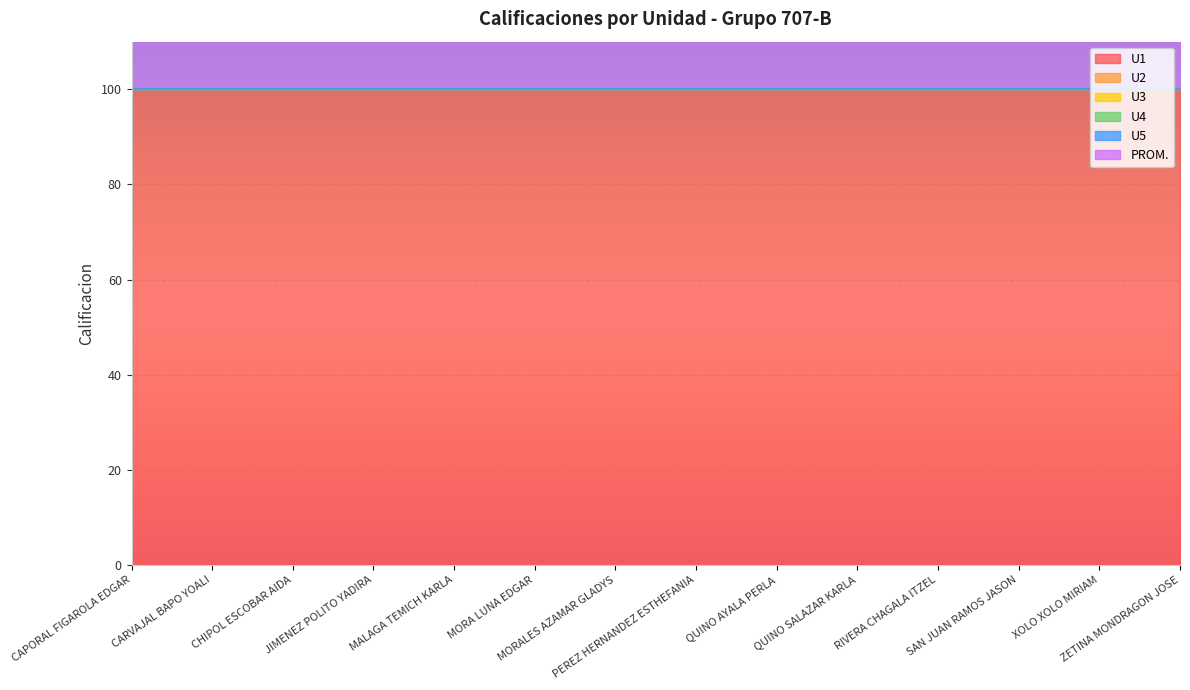

Reading left to right, transcribe all the data shown in this chart.

U1: CAPORAL FIGAROLA EDGAR=100.0	CARVAJAL BAPO YOALI=100.0	CHIPOL ESCOBAR AIDA=100.0	JIMENEZ POLITO YADIRA=100.0	MALAGA TEMICH KARLA=100.0	MORA LUNA EDGAR=100.0	MORALES AZAMAR GLADYS=100.0	PEREZ HERNANDEZ ESTHEFANIA=100.0	QUINO AYALA PERLA=100.0	QUINO SALAZAR KARLA=100.0	RIVERA CHAGALA ITZEL=100.0	SAN JUAN RAMOS JASON=100.0	XOLO XOLO MIRIAM=100.0	ZETINA MONDRAGON JOSE=100.0
U2: CAPORAL FIGAROLA EDGAR=0.0	CARVAJAL BAPO YOALI=0.0	CHIPOL ESCOBAR AIDA=0.0	JIMENEZ POLITO YADIRA=0.0	MALAGA TEMICH KARLA=0.0	MORA LUNA EDGAR=0.0	MORALES AZAMAR GLADYS=0.0	PEREZ HERNANDEZ ESTHEFANIA=0.0	QUINO AYALA PERLA=0.0	QUINO SALAZAR KARLA=0.0	RIVERA CHAGALA ITZEL=0.0	SAN JUAN RAMOS JASON=0.0	XOLO XOLO MIRIAM=0.0	ZETINA MONDRAGON JOSE=0.0
U3: CAPORAL FIGAROLA EDGAR=0.0	CARVAJAL BAPO YOALI=0.0	CHIPOL ESCOBAR AIDA=0.0	JIMENEZ POLITO YADIRA=0.0	MALAGA TEMICH KARLA=0.0	MORA LUNA EDGAR=0.0	MORALES AZAMAR GLADYS=0.0	PEREZ HERNANDEZ ESTHEFANIA=0.0	QUINO AYALA PERLA=0.0	QUINO SALAZAR KARLA=0.0	RIVERA CHAGALA ITZEL=0.0	SAN JUAN RAMOS JASON=0.0	XOLO XOLO MIRIAM=0.0	ZETINA MONDRAGON JOSE=0.0
U4: CAPORAL FIGAROLA EDGAR=0.0	CARVAJAL BAPO YOALI=0.0	CHIPOL ESCOBAR AIDA=0.0	JIMENEZ POLITO YADIRA=0.0	MALAGA TEMICH KARLA=0.0	MORA LUNA EDGAR=0.0	MORALES AZAMAR GLADYS=0.0	PEREZ HERNANDEZ ESTHEFANIA=0.0	QUINO AYALA PERLA=0.0	QUINO SALAZAR KARLA=0.0	RIVERA CHAGALA ITZEL=0.0	SAN JUAN RAMOS JASON=0.0	XOLO XOLO MIRIAM=0.0	ZETINA MONDRAGON JOSE=0.0
U5: CAPORAL FIGAROLA EDGAR=0.0	CARVAJAL BAPO YOALI=0.0	CHIPOL ESCOBAR AIDA=0.0	JIMENEZ POLITO YADIRA=0.0	MALAGA TEMICH KARLA=0.0	MORA LUNA EDGAR=0.0	MORALES AZAMAR GLADYS=0.0	PEREZ HERNANDEZ ESTHEFANIA=0.0	QUINO AYALA PERLA=0.0	QUINO SALAZAR KARLA=0.0	RIVERA CHAGALA ITZEL=0.0	SAN JUAN RAMOS JASON=0.0	XOLO XOLO MIRIAM=0.0	ZETINA MONDRAGON JOSE=0.0
PROM.: CAPORAL FIGAROLA EDGAR=14.3	CARVAJAL BAPO YOALI=14.3	CHIPOL ESCOBAR AIDA=14.3	JIMENEZ POLITO YADIRA=14.3	MALAGA TEMICH KARLA=14.3	MORA LUNA EDGAR=14.3	MORALES AZAMAR GLADYS=14.3	PEREZ HERNANDEZ ESTHEFANIA=14.3	QUINO AYALA PERLA=14.3	QUINO SALAZAR KARLA=14.3	RIVERA CHAGALA ITZEL=14.3	SAN JUAN RAMOS JASON=14.3	XOLO XOLO MIRIAM=14.3	ZETINA MONDRAGON JOSE=14.3